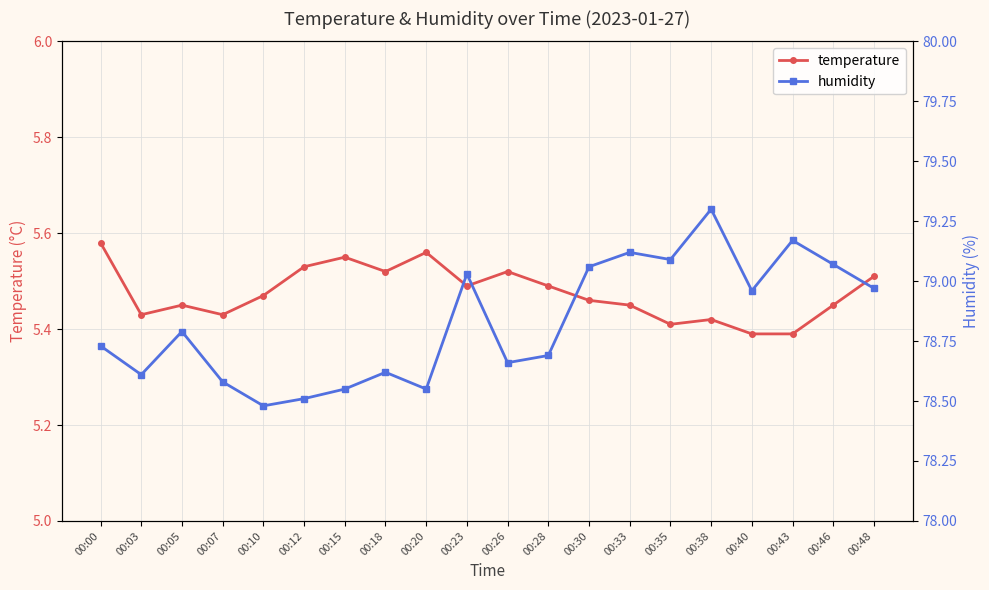

Which category has the lowest value across all series?

00:40